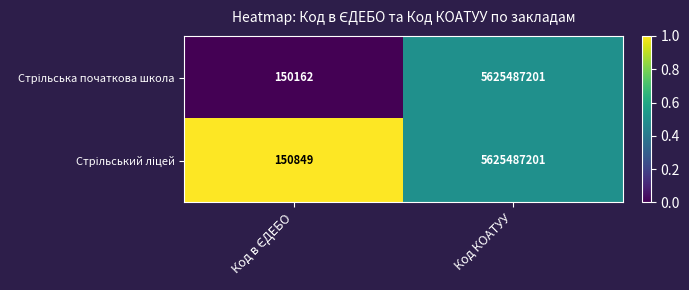

What is the minimum value shown in the chart?

150162